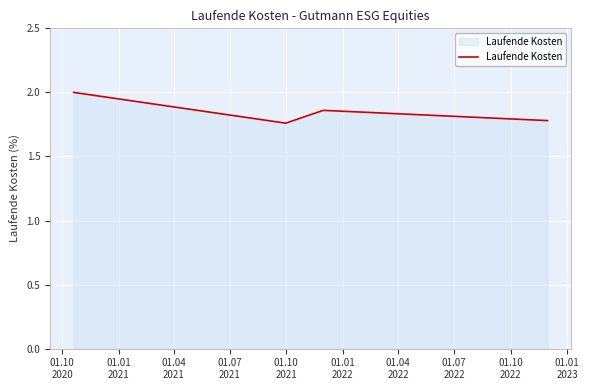

How many interior local peaks (higher than both neighbors) does the data have?

1